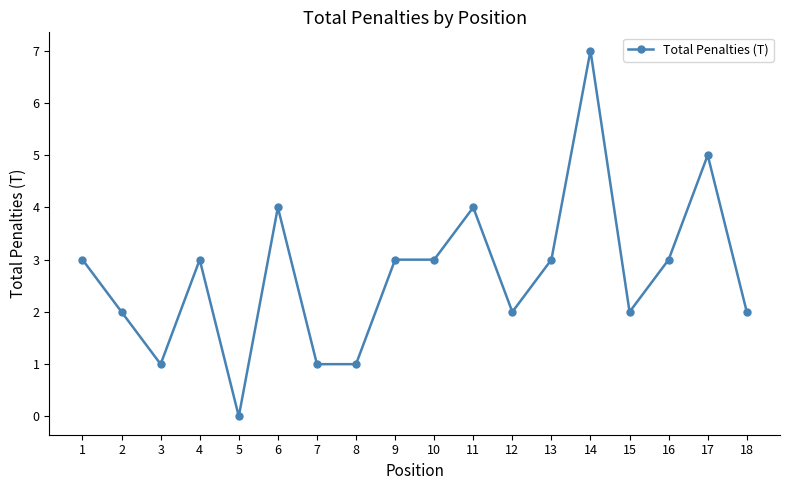

Count the number of data series in this chart.

1